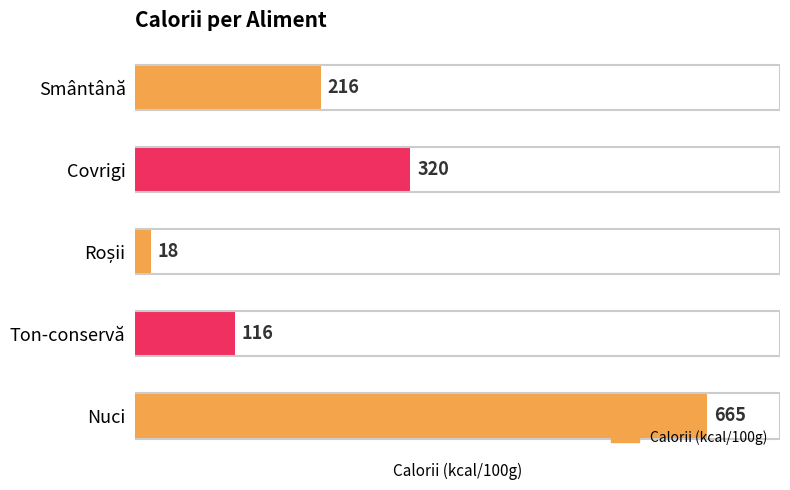

What is the greatest value displayed?

665